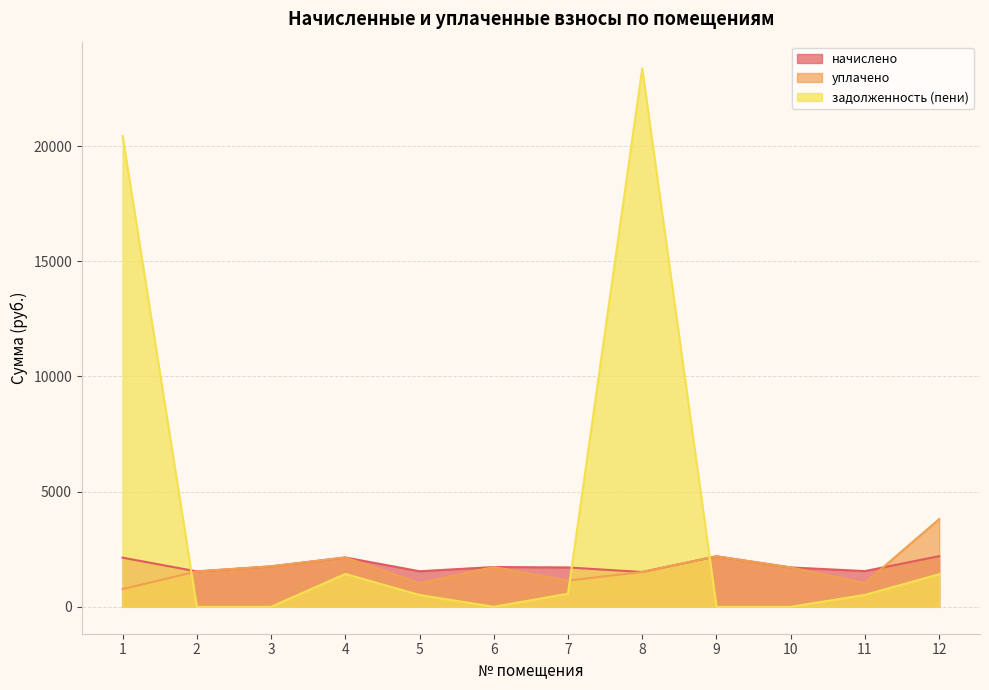

List the series in order of their peak value, highest first.

задолженность (пени), уплачено, начислено